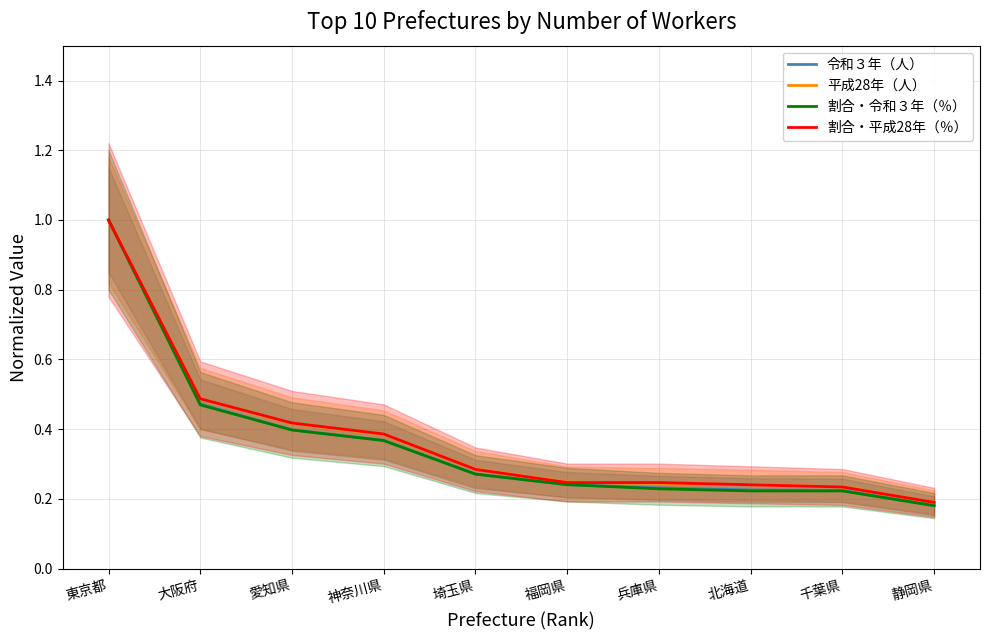

The value of 割合・令和３年（％） at 兵庫県 is 0.2. True or false?

True